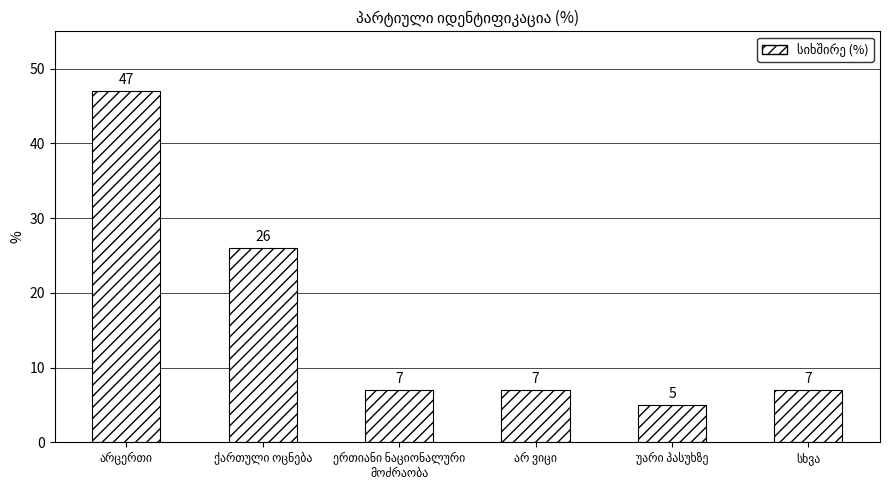

How many series are shown in this chart?

1